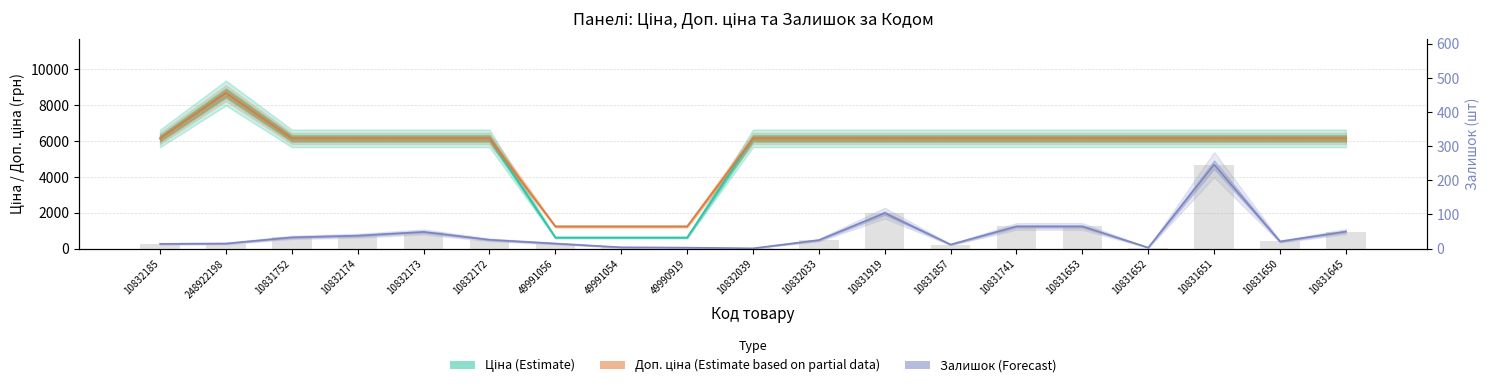

Is it true that Ціна equals 6143.2 at 10832174?

True